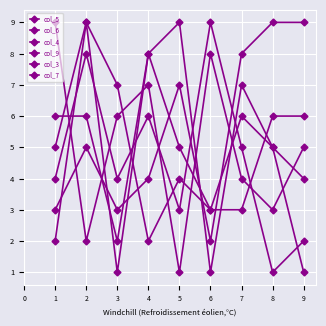

How many lines are shown in the chart?

6